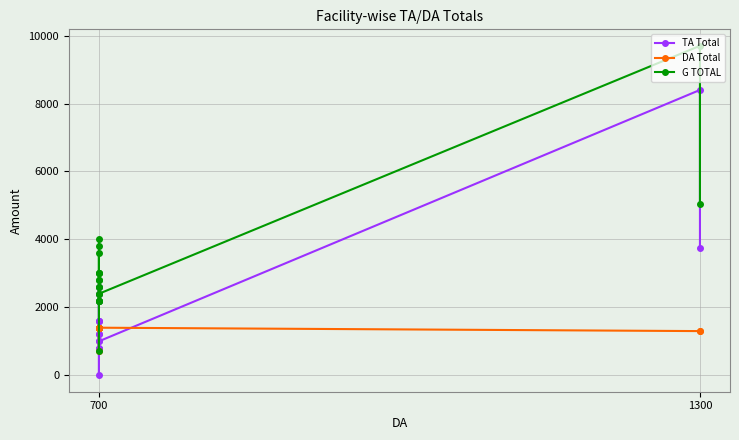

Reading left to right, transcribe all the data shown in this chart.

TA Total: 2600	2400	1400	1600	2200	1400	1600	1600	0	1200	780	1000	1200	780	800	780	1000	8400	3750
DA Total: 1400	1400	1400	1400	1400	1400	1400	1400	700	1400	1400	1400	1400	1400	1400	1400	1400	1300	1300
G TOTAL: 4000	3800	2800	3000	3600	2800	3000	3000	700	2600	2180	2400	2600	2180	2200	2180	2400	9700	5050